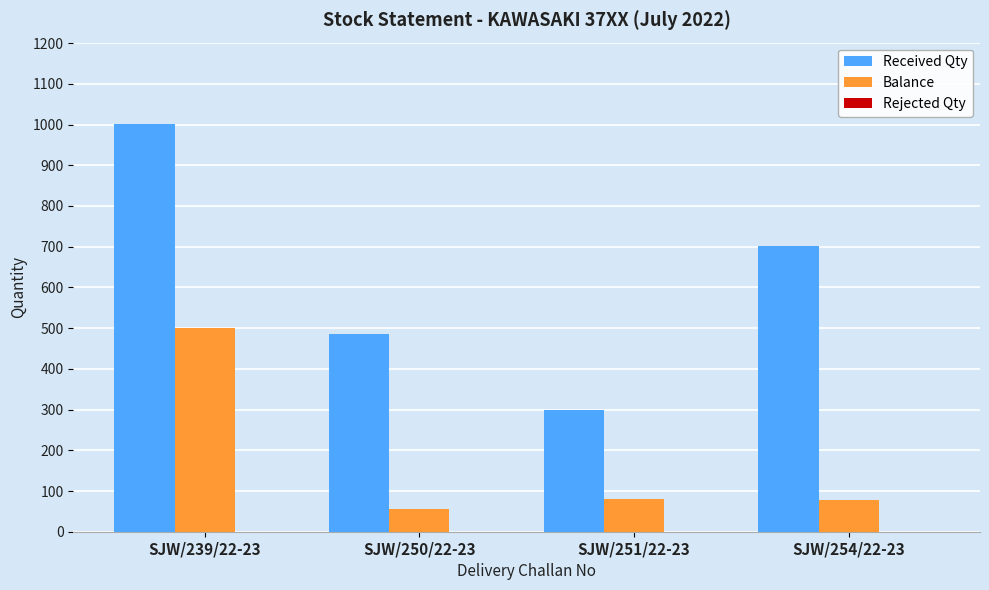

What is the approximate value of Balance at SJW/250/22-23, to the nearest 50?

50